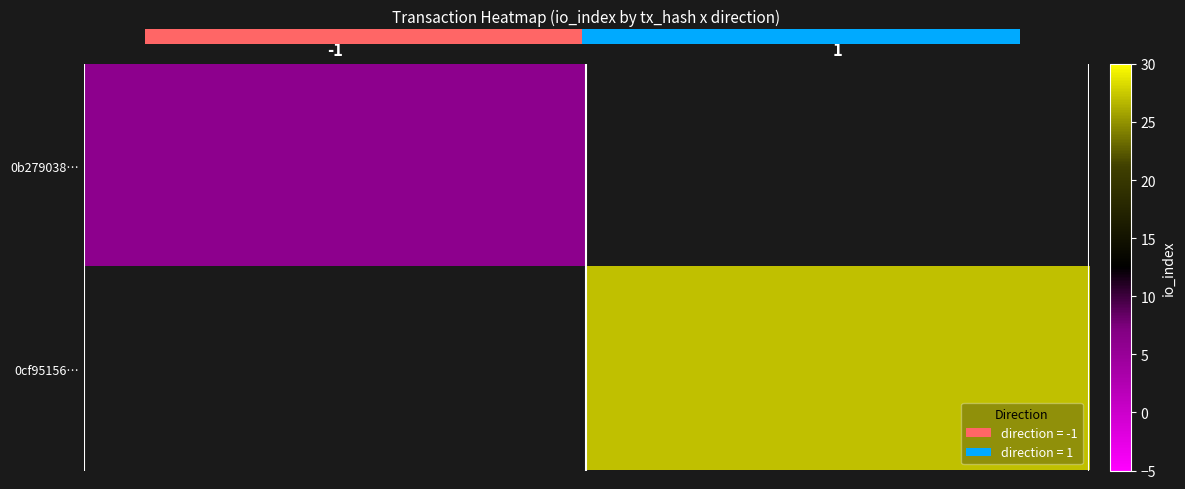

Between 0.00 and 1.00, which is larger?

1.00